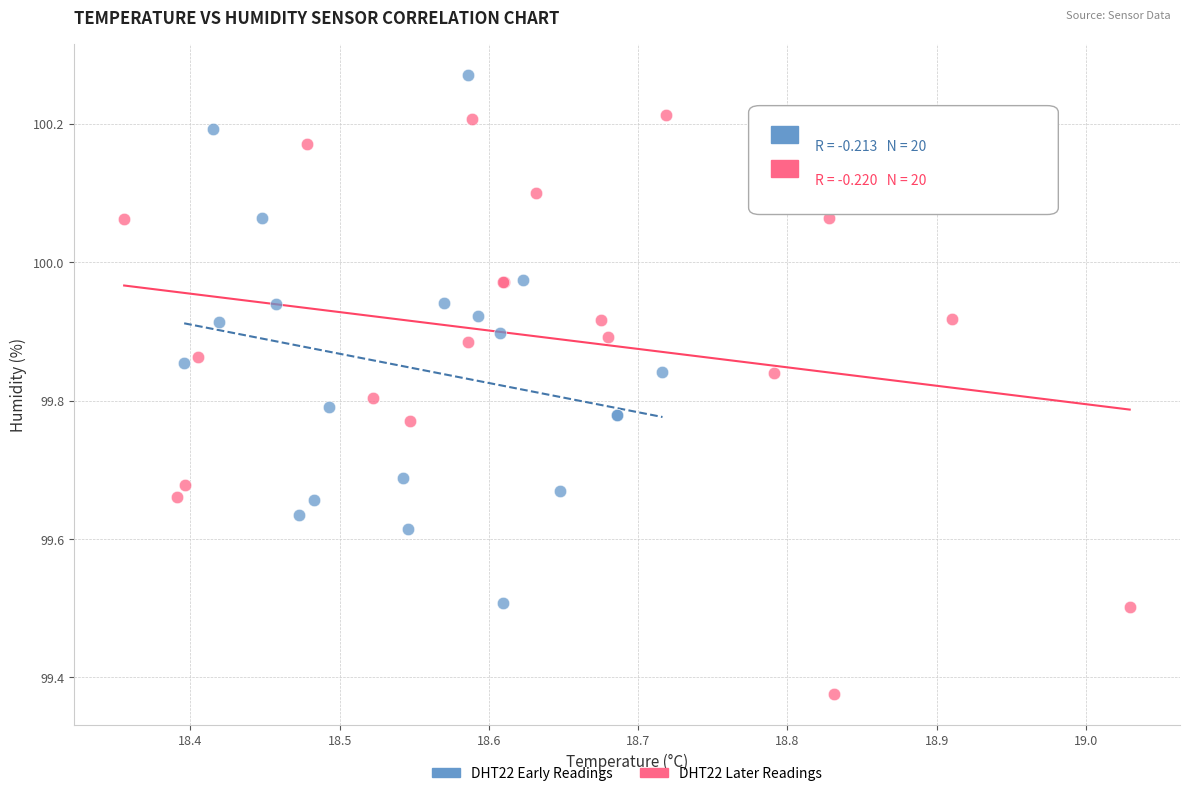

Which series contains the lowest Y value?

DHT22 Later Readings